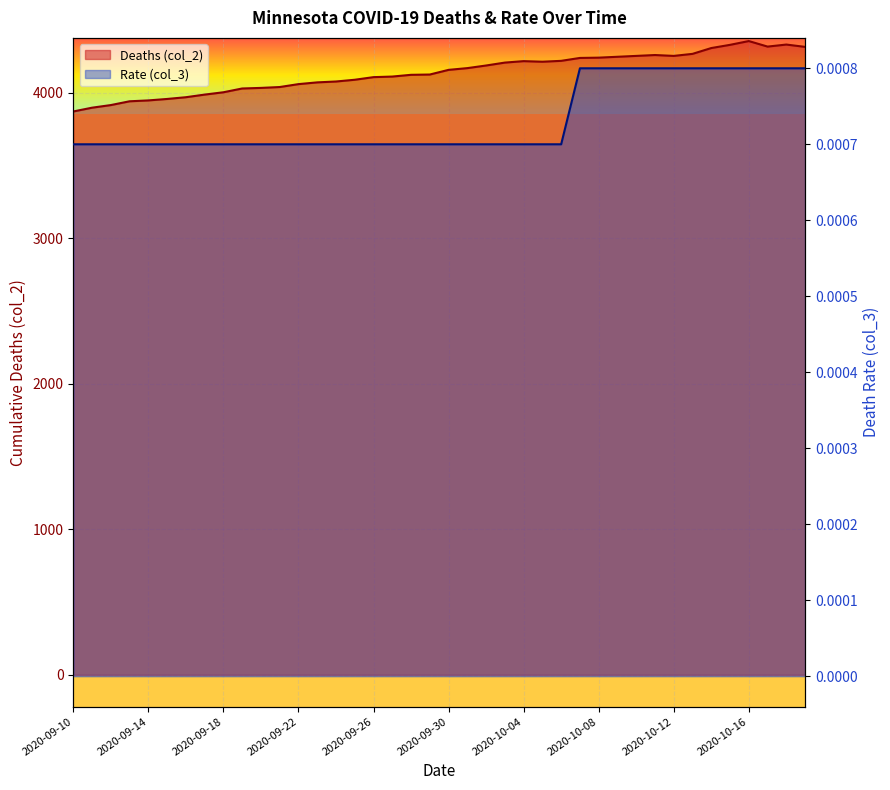

True or false: Rate (col_3) and Deaths (col_2) cross at least once.

False